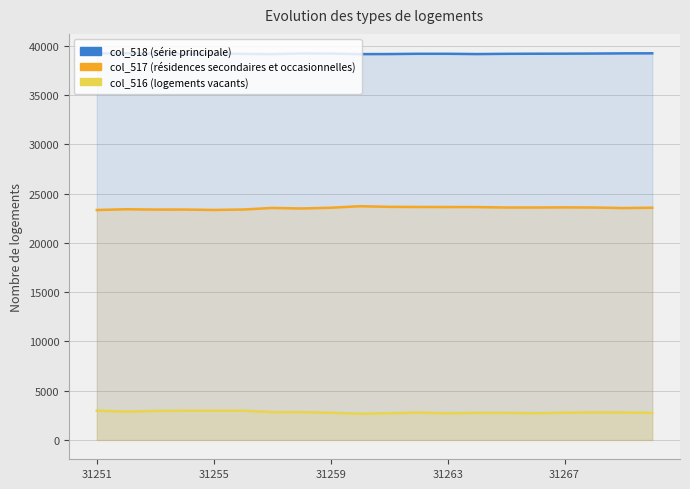

Does the chart have visible grid lines?

Yes